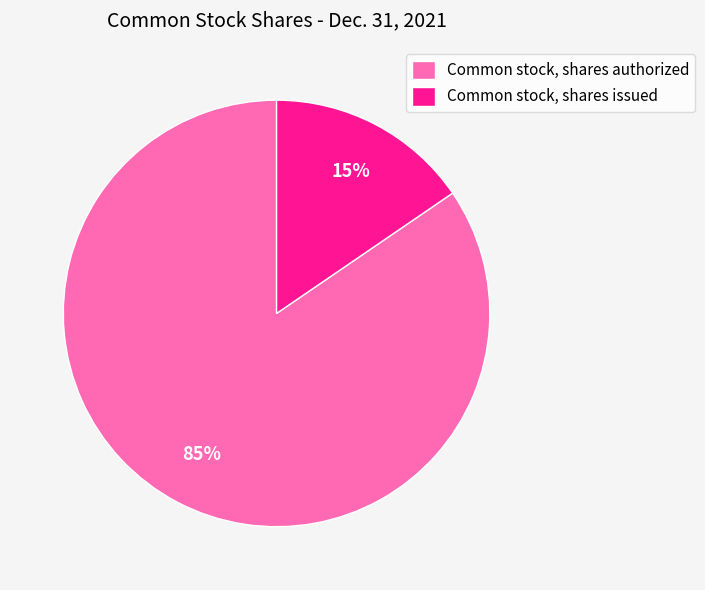

Rank the categories by value from lowest to highest.

Common stock, shares issued, Common stock, shares authorized